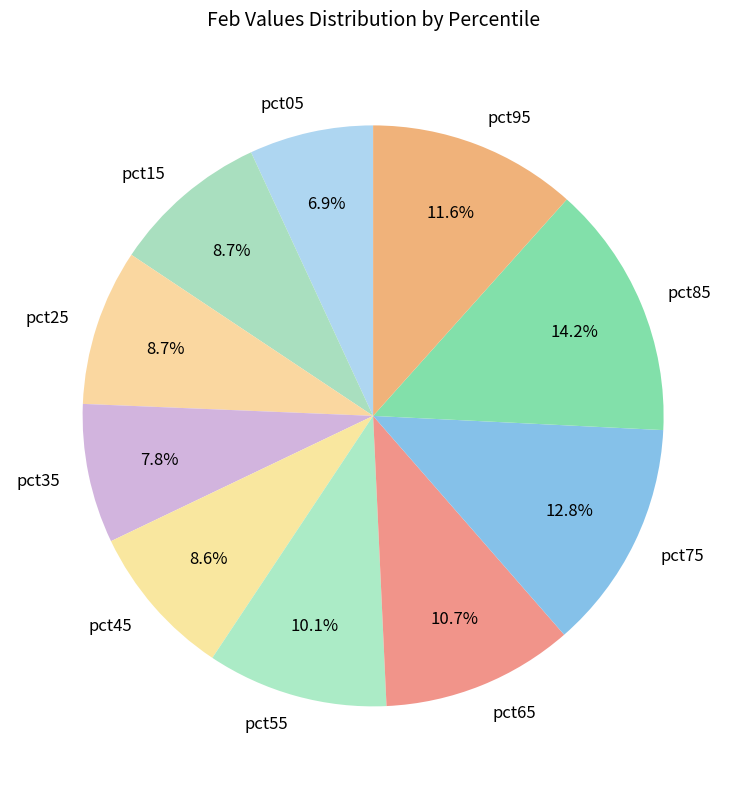

To the nearest percent, what is the average slice percentage?

10%